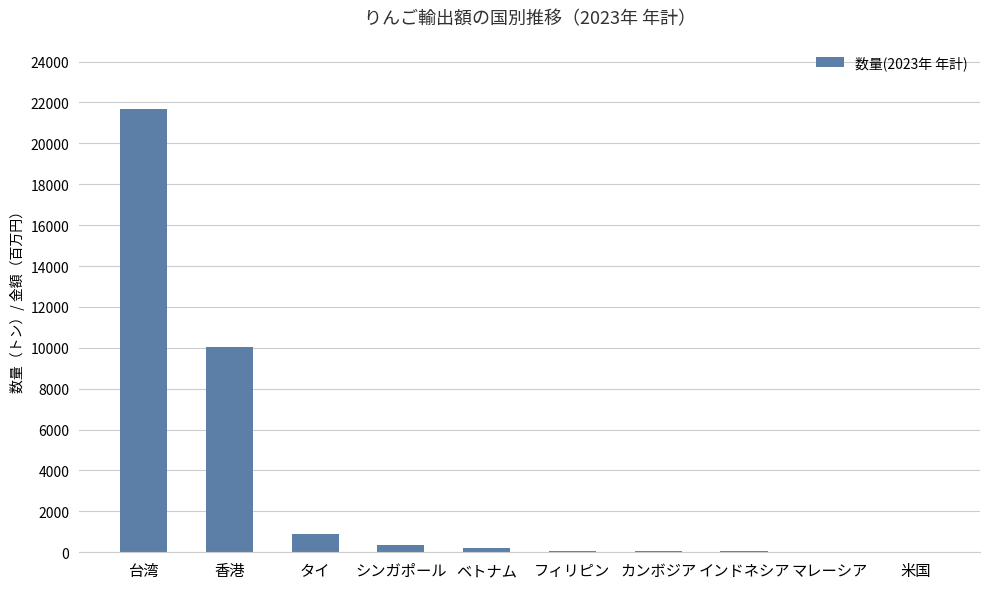

At which label is the value closest to 10849?

香港